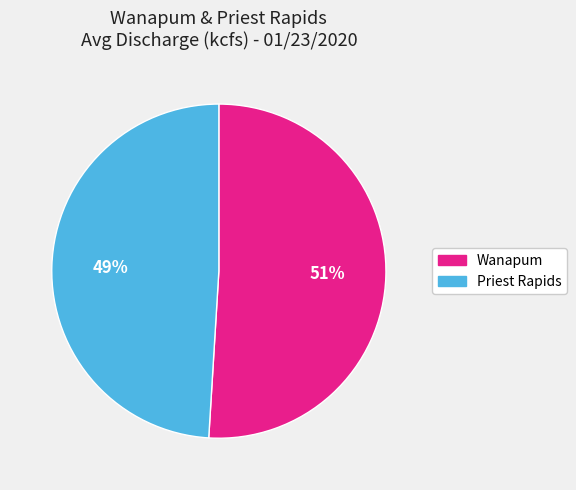

The Wanapum slice represents 51% of the pie. True or false?

True